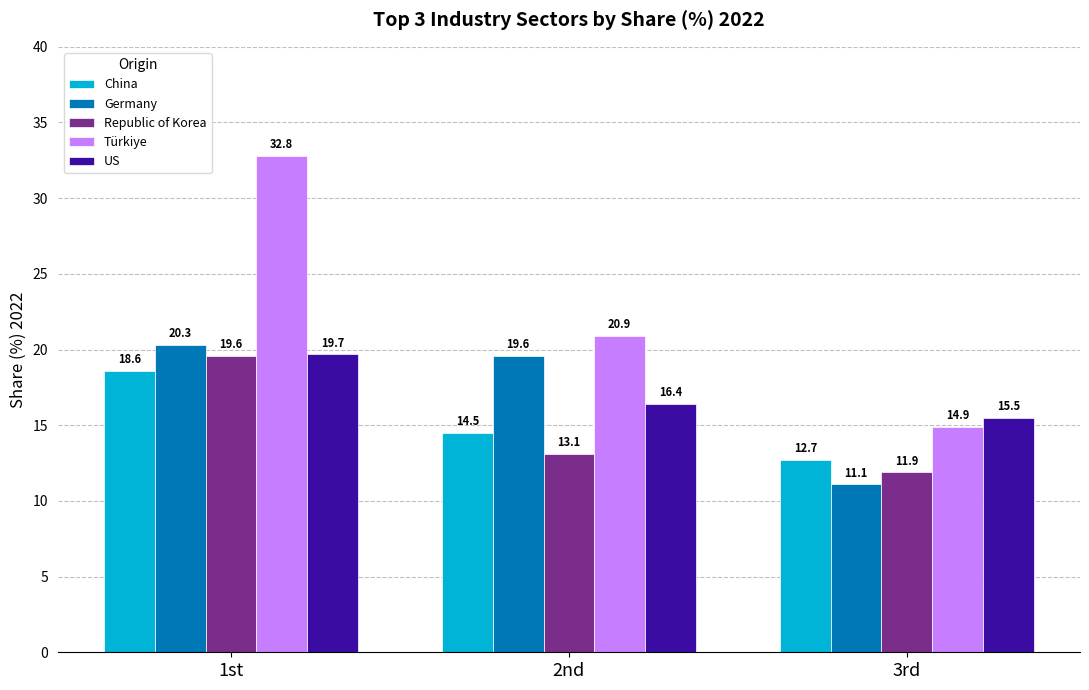

What is the maximum value shown in the chart?

32.8